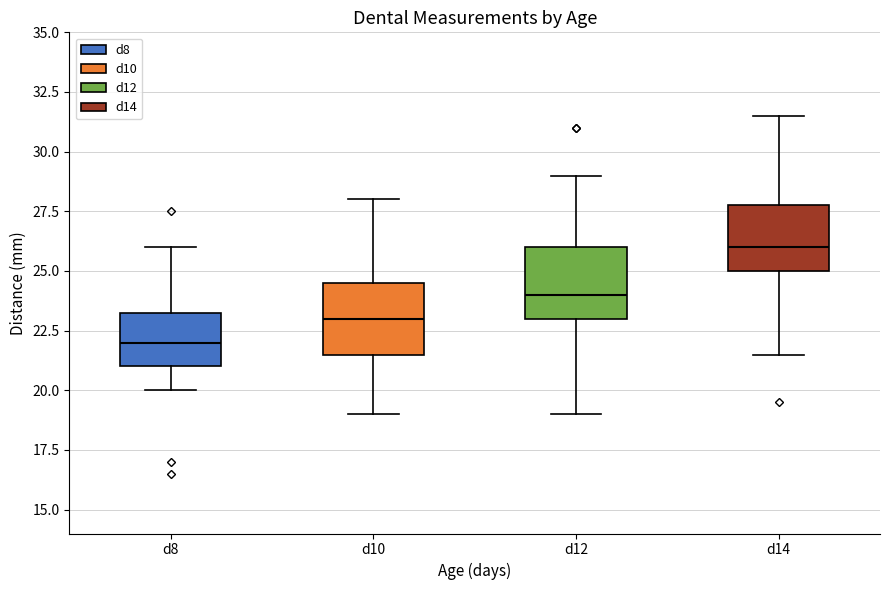

Reading left to right, transcribe this box plot: for each box, give where its median line is, the range the box spans, and where its two whiskers end, as read against the y-axis. The values are not printed on the chart, so give them approximately, as read against the axis.

d8: median 22.0, box 21.0 to 23.5, whiskers 20.0 to 26.0
d10: median 23.0, box 21.5 to 24.5, whiskers 19.0 to 28.0
d12: median 24.0, box 23.0 to 26.0, whiskers 19.0 to 29.0
d14: median 26.0, box 25.0 to 28.0, whiskers 21.5 to 31.5